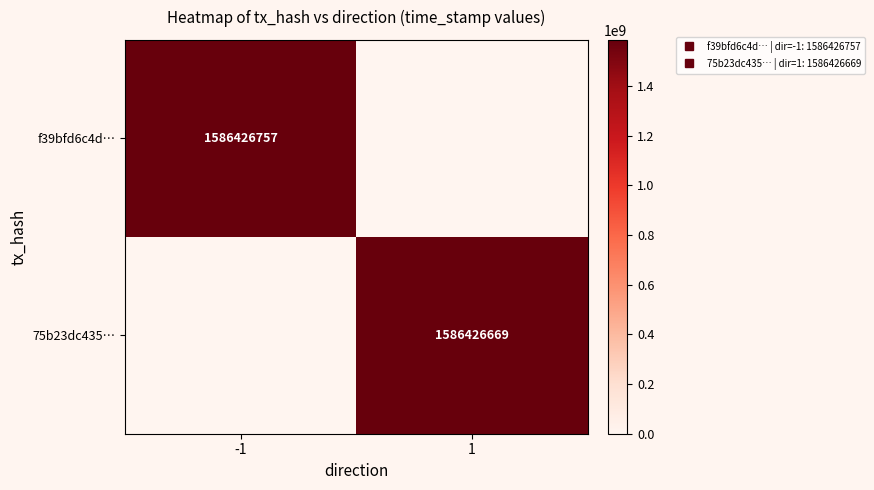

At 1, list the series in order from smallest to largest.

f39bfd6c4d…, 75b23dc435…